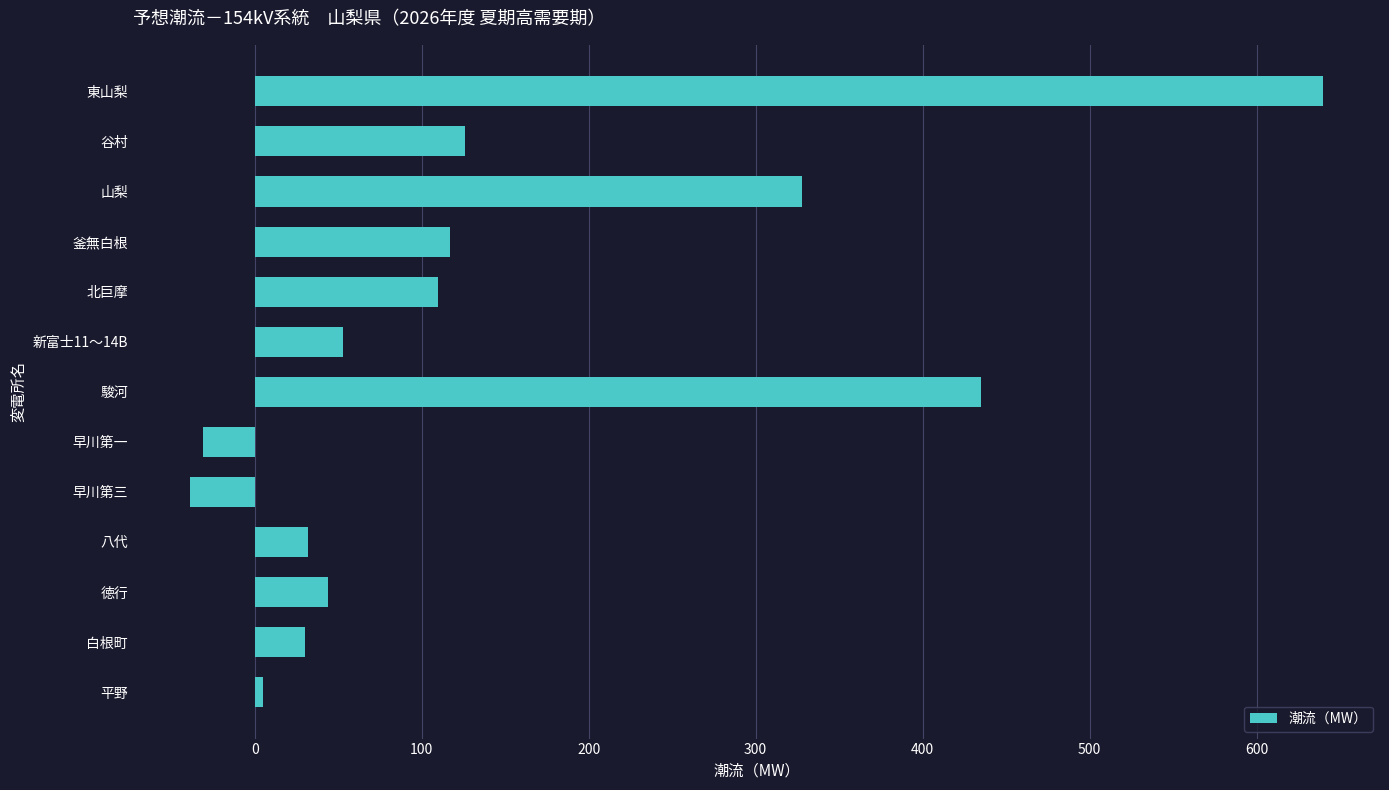

What is the smallest value displayed?

-39.0